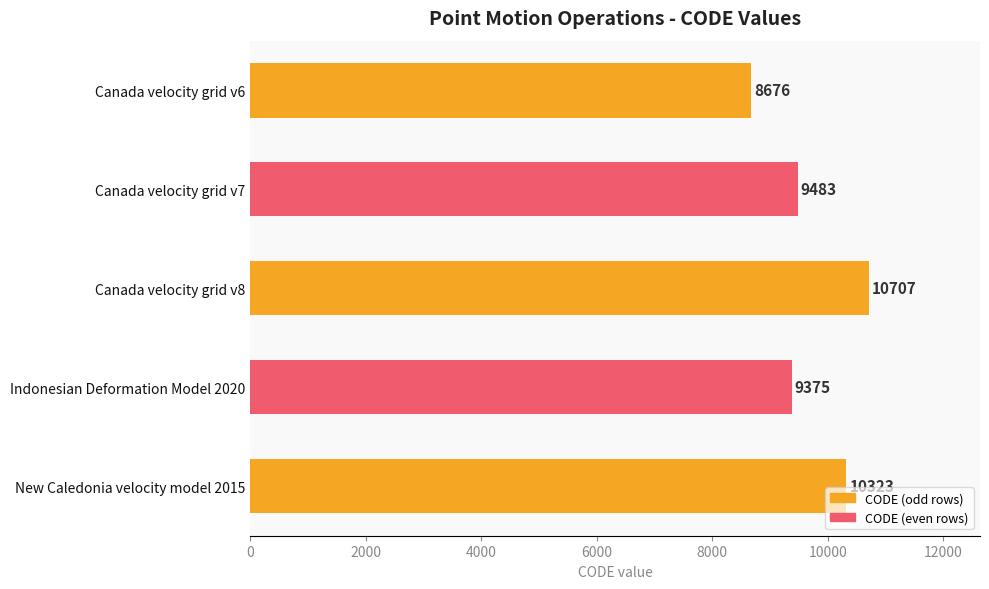

Reading top to bottom, transcribe all the data shown in this chart.

8676	9483	10707	9375	10323